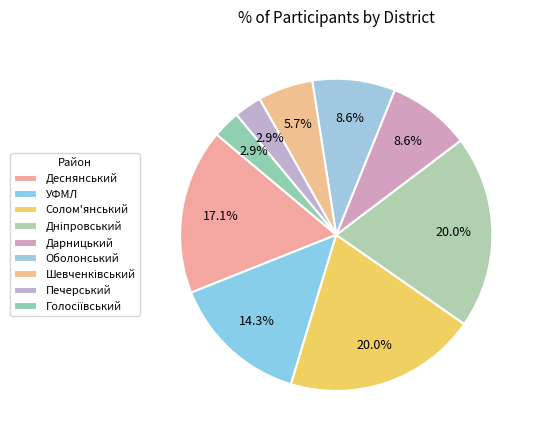

What percentage is NOT represented by Деснянський?

82.9%